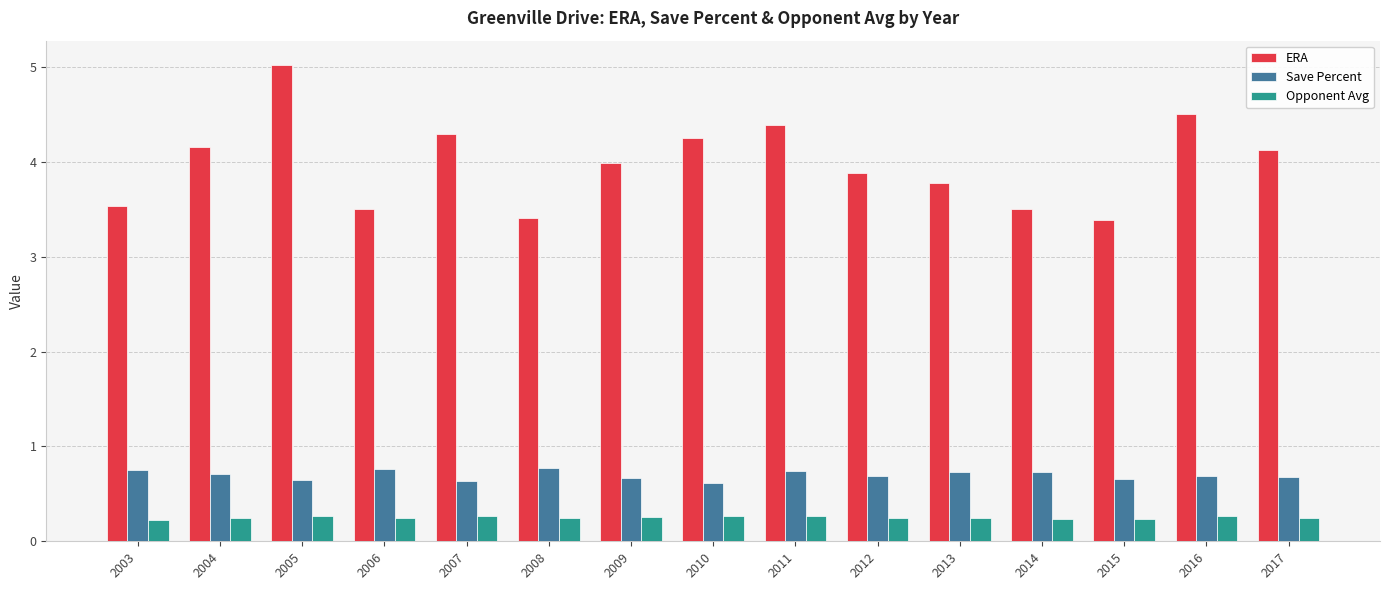

What is the total value across all series at 2003?

4.5